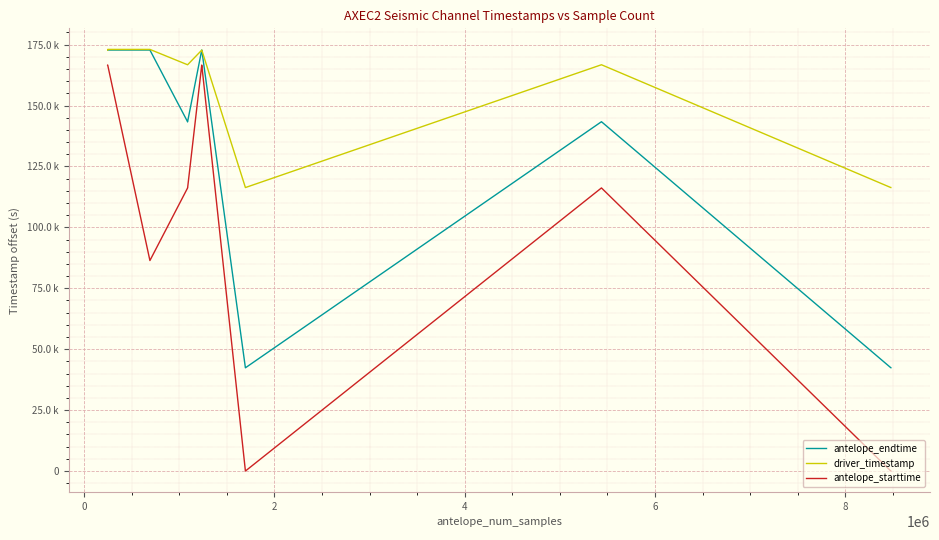

What are all the series names shown in the legend?

antelope_endtime, driver_timestamp, antelope_starttime